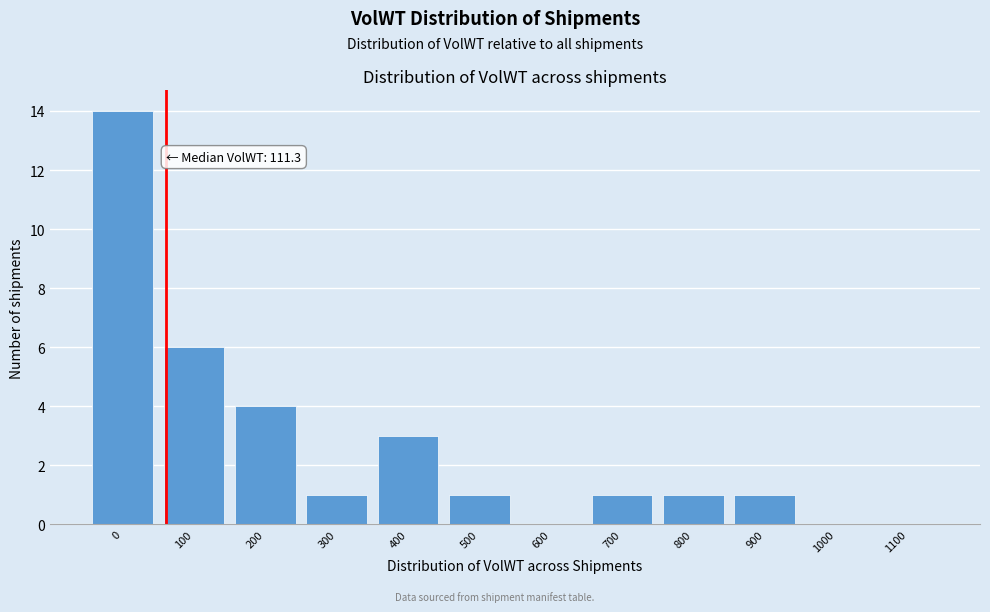

Reading left to right, extract all data points from this chart.

0=14	100=6	200=4	300=1	400=3	500=1	600=0	700=1	800=1	900=1	1000=0	1100=0